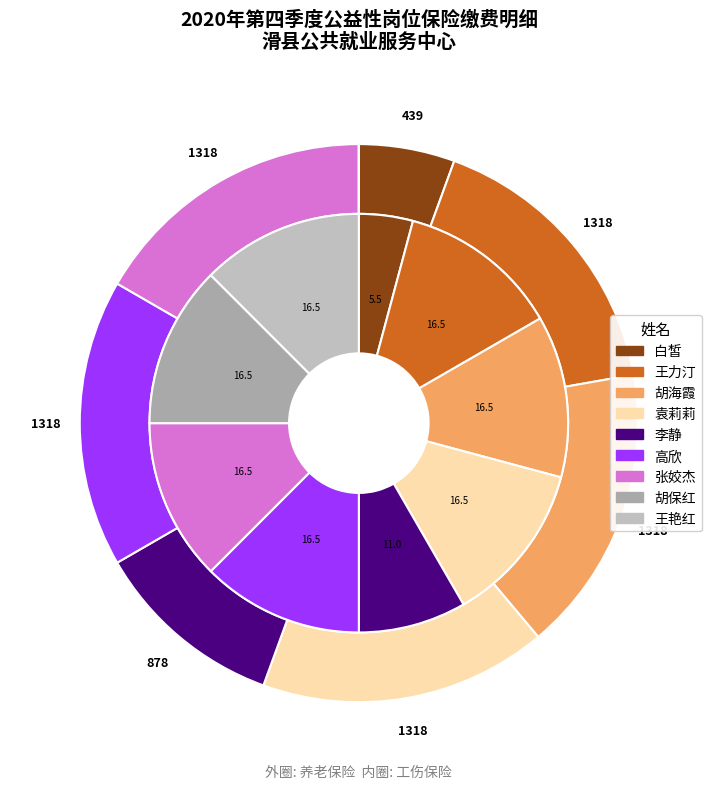

Which series has the widest spread of values?

养老保险金额